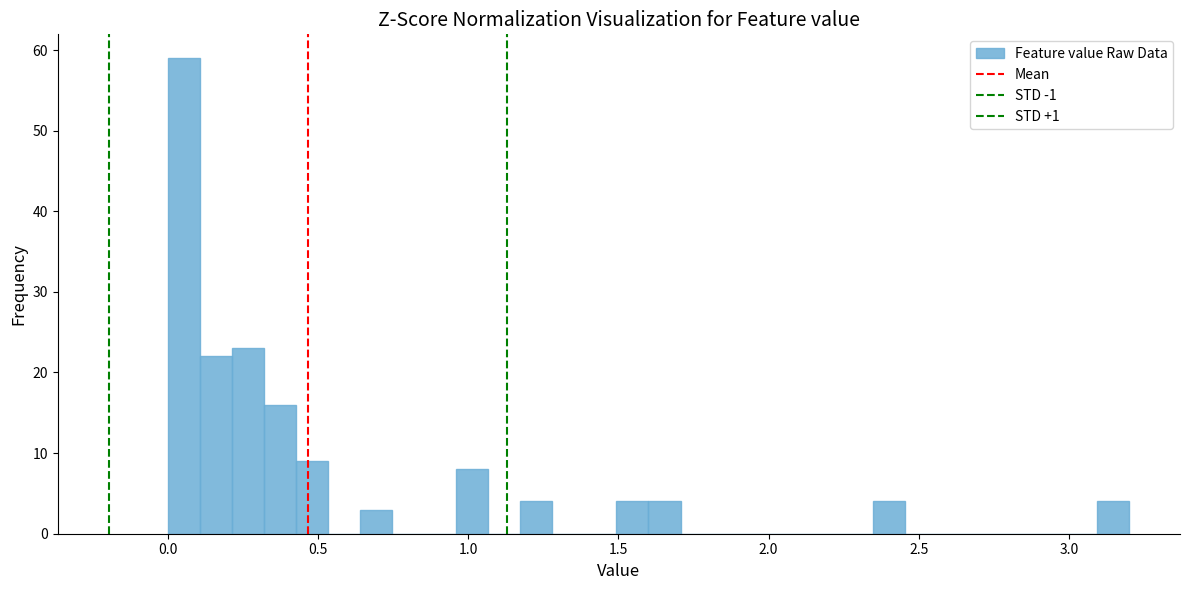

Around what value on the x-axis is the tallest bar? Give the approximate position of its centre, as read against the axis.

0.05